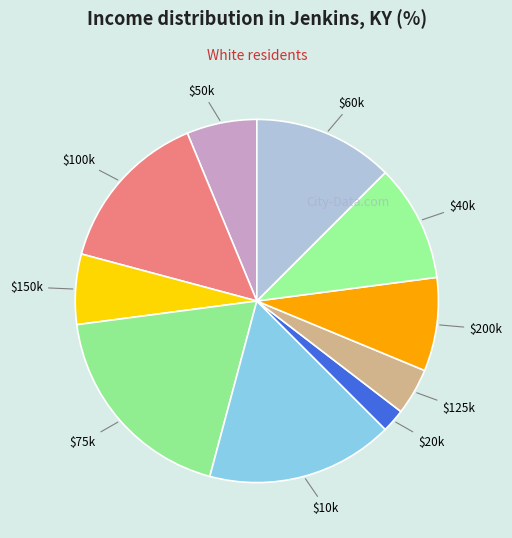

Is it true that $50k is 1% of the pie?

False